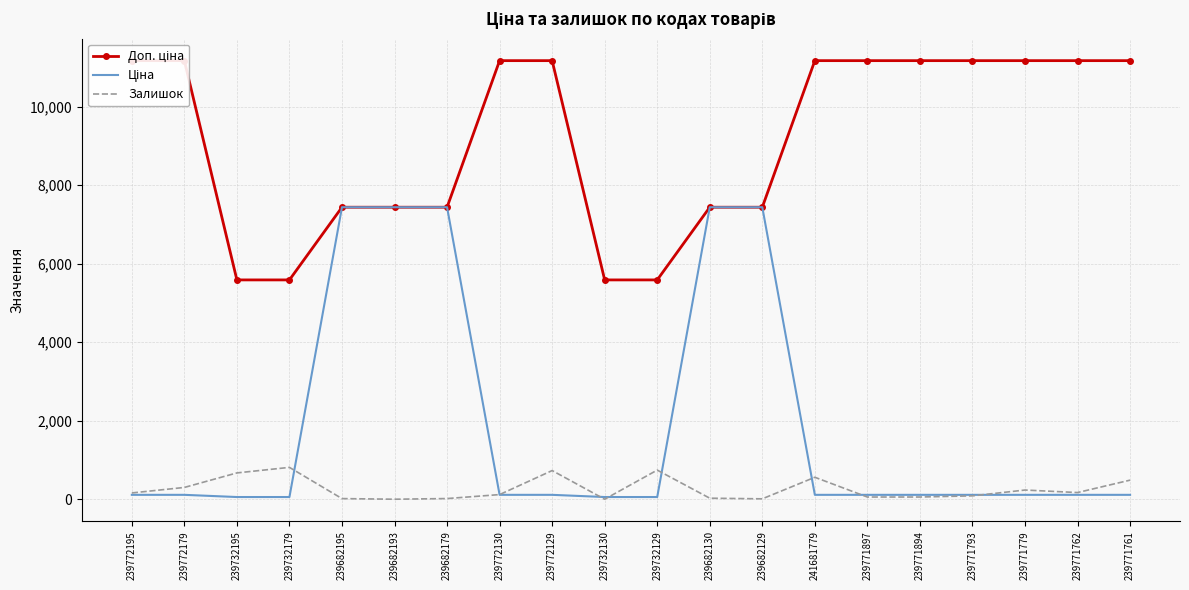

What is the label of the 20th point from the right?

239772195